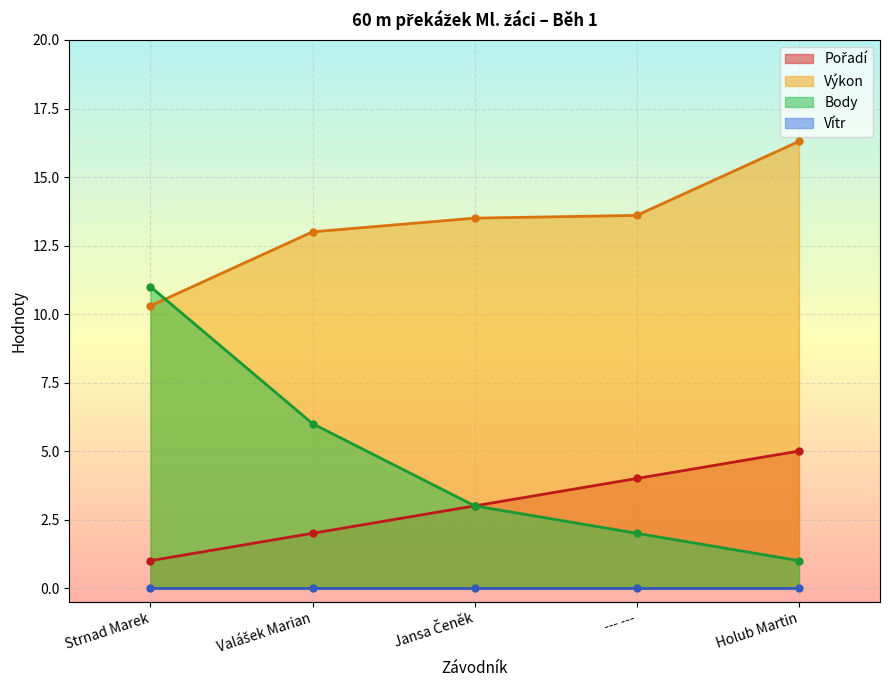

What is the sum of all Výkon values?

66.7